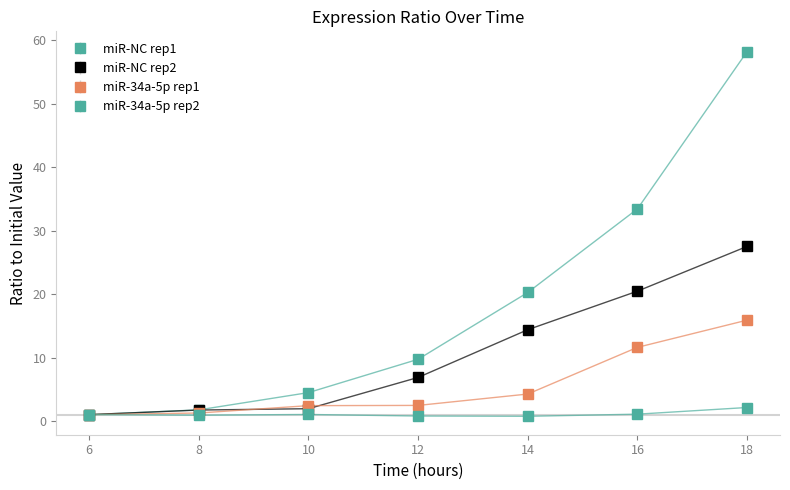

How many categories are shown in the chart?

7